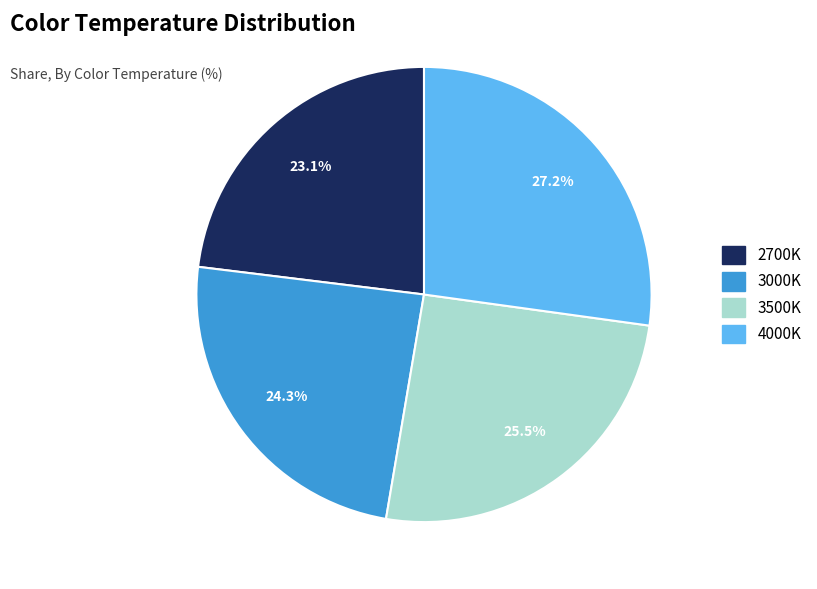

To the nearest percent, what is the combined percentage of 3000K and 2700K?

47%